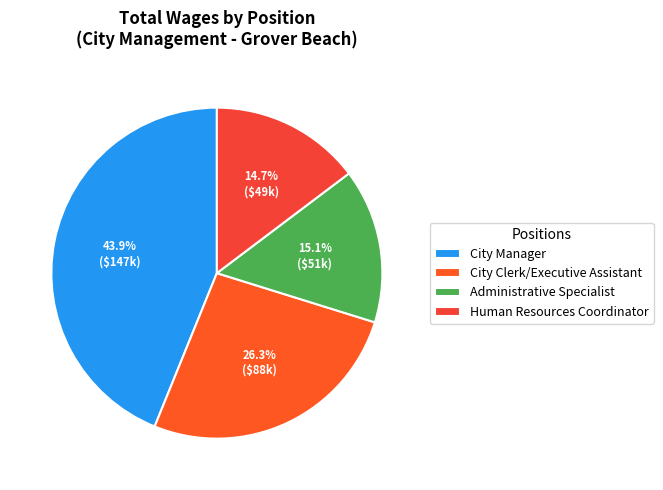

Is it true that Administrative Specialist is 22% of the pie?

False